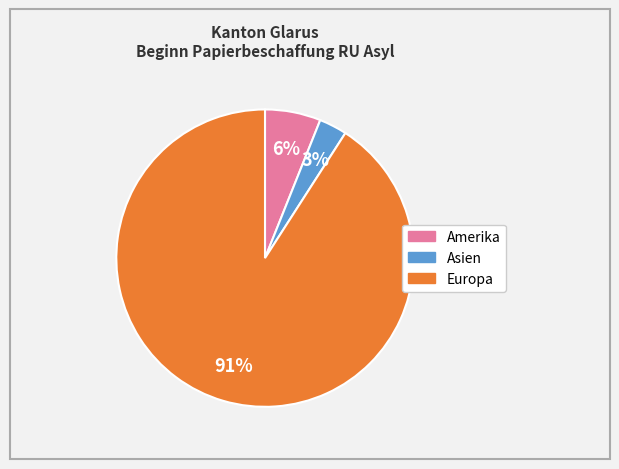

Count the number of slices in the pie.

3